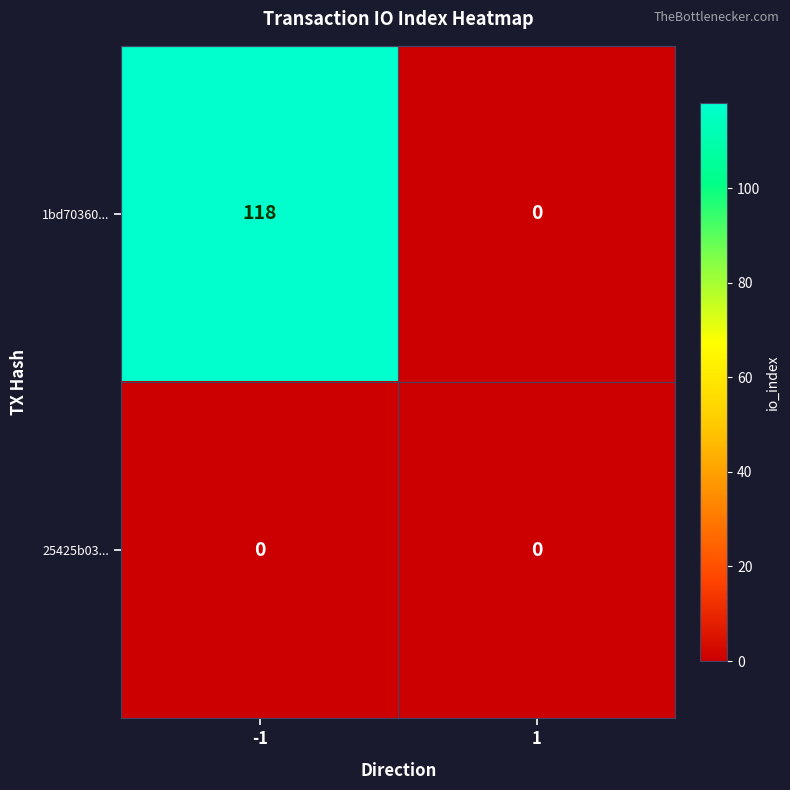

Reading right to left, transcribe all the data shown in this chart.

1bd70360...: 1=0	-1=118
25425b03...: 1=0	-1=0